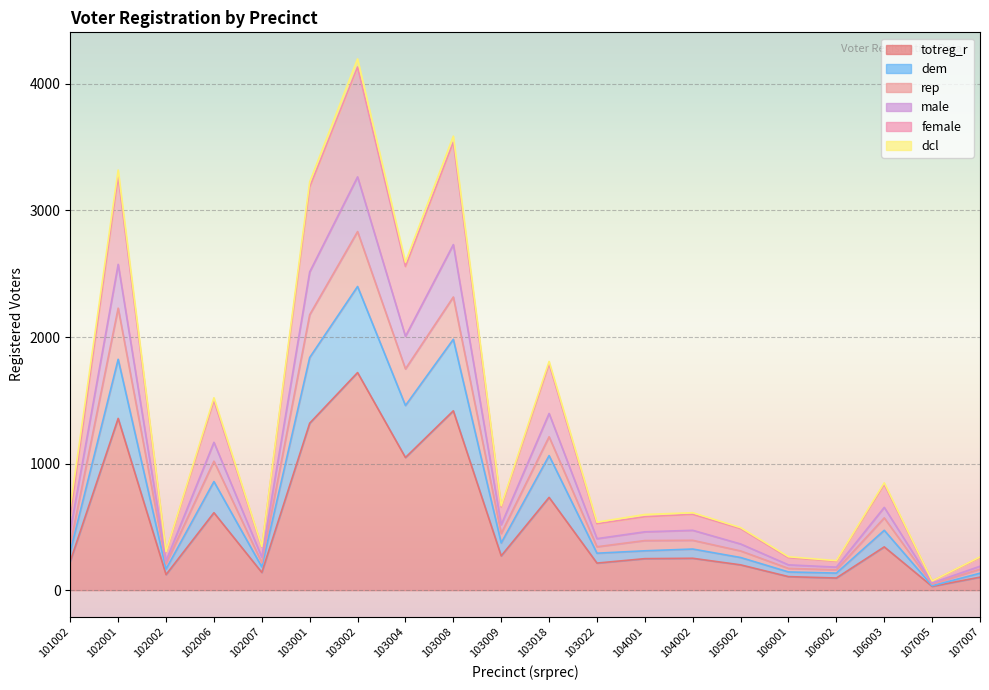

What is the smallest value displayed?

30